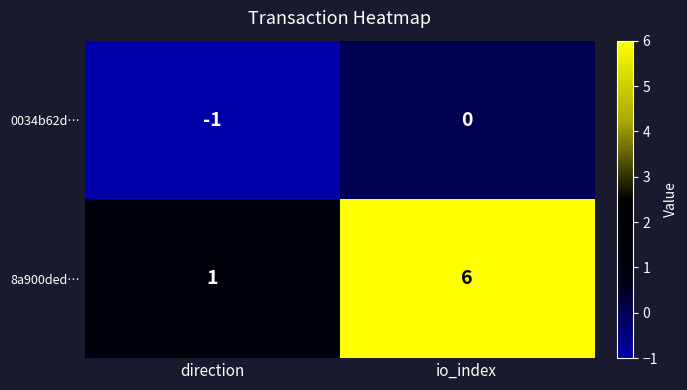

Rank the series by their average value, from highest to lowest.

8a900ded…, 0034b62d…